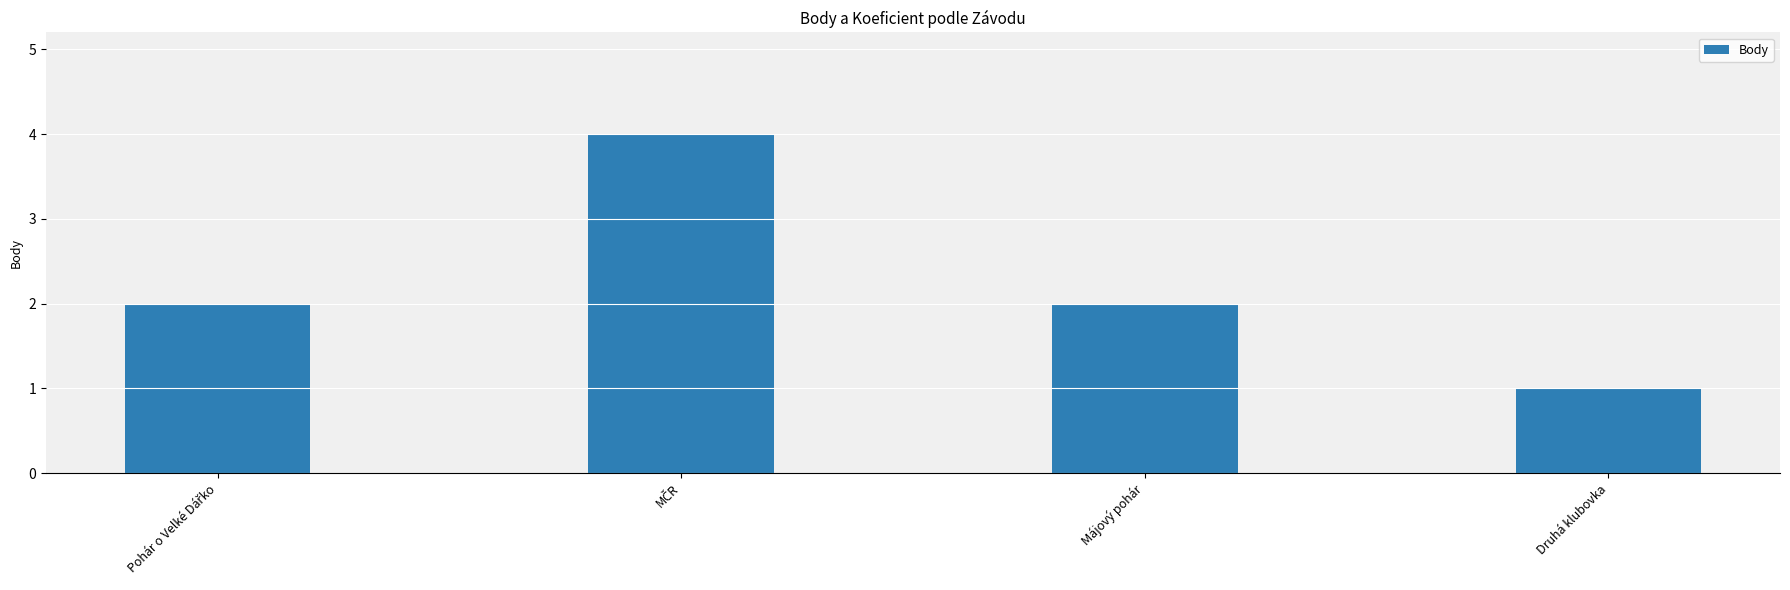

What is the sum of all values?

9